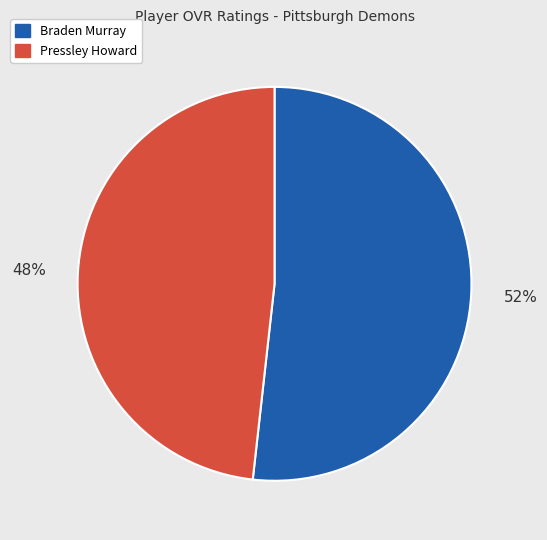

Is the sum of Pressley Howard and Braden Murray greater than half?

Yes